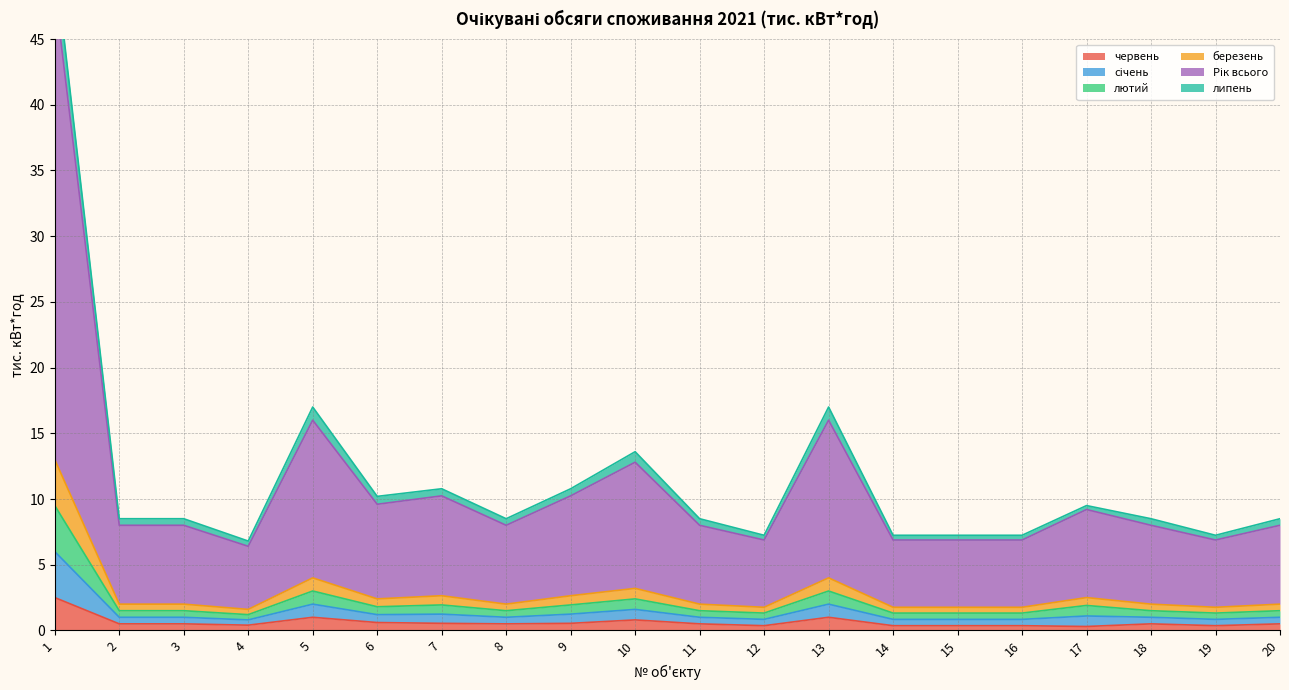

What is the highest value of the червень series?

2.5